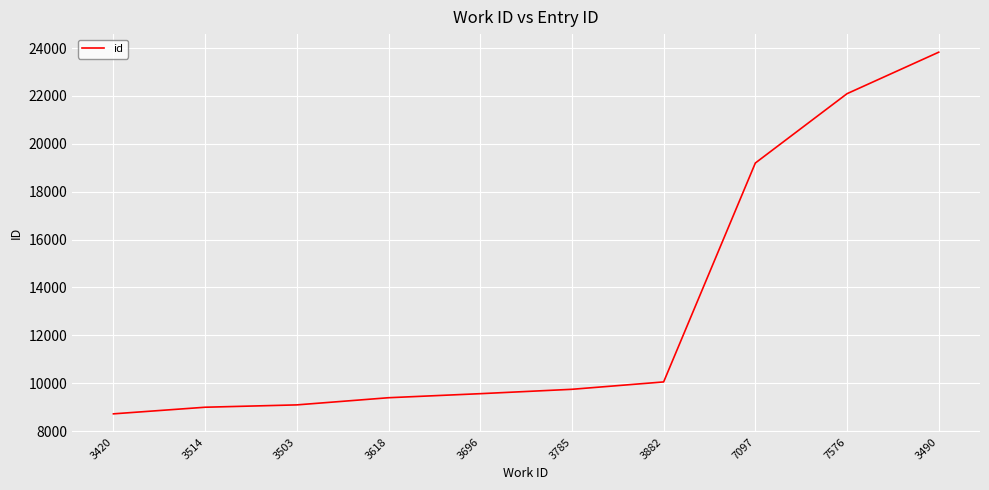

What is the difference between the values at 7576 and 3618?

12699